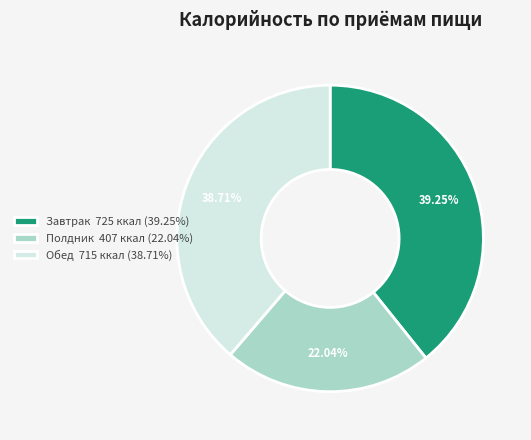

Do Полдник 407 ккал (22.04%) and Завтрак 725 ккал (39.25%) together represent more than half of the pie?

Yes